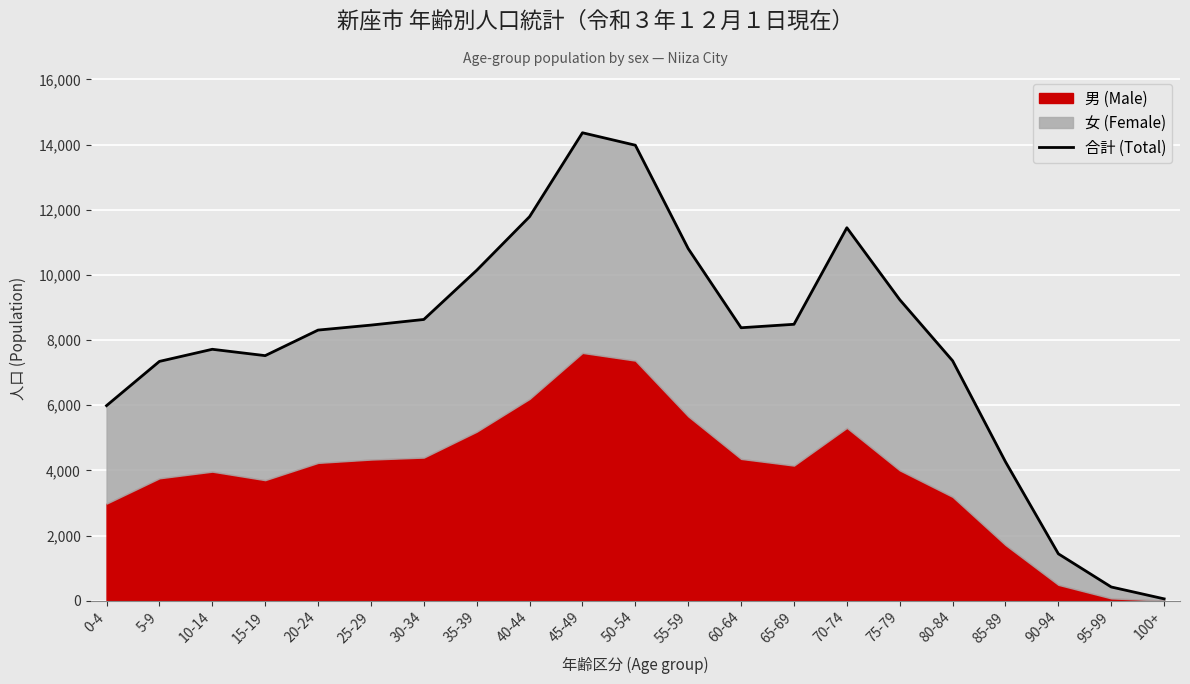

What is the difference between the values at 5-9 and 65-69?

1139